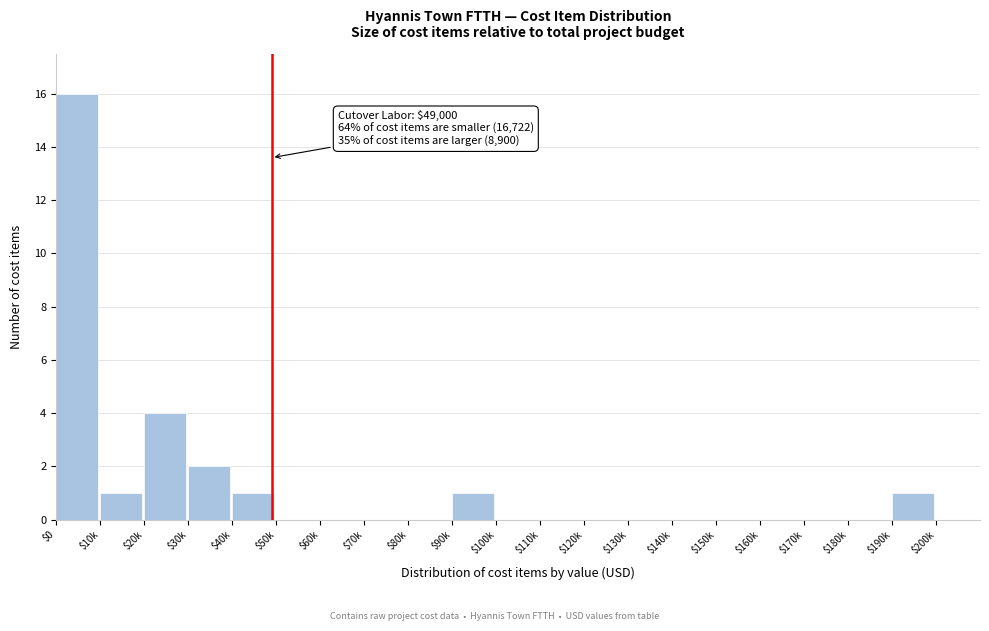

True or false: the data shows 0 at $160k.

True